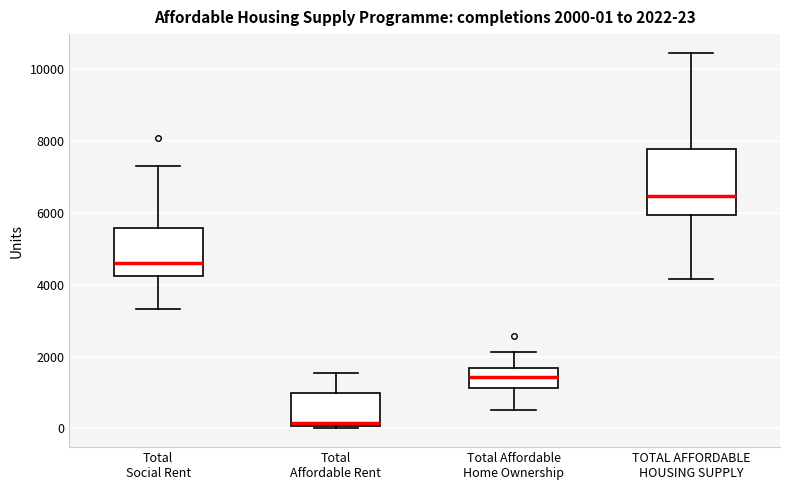

Which box's median line is the lowest?

Total Affordable Rent